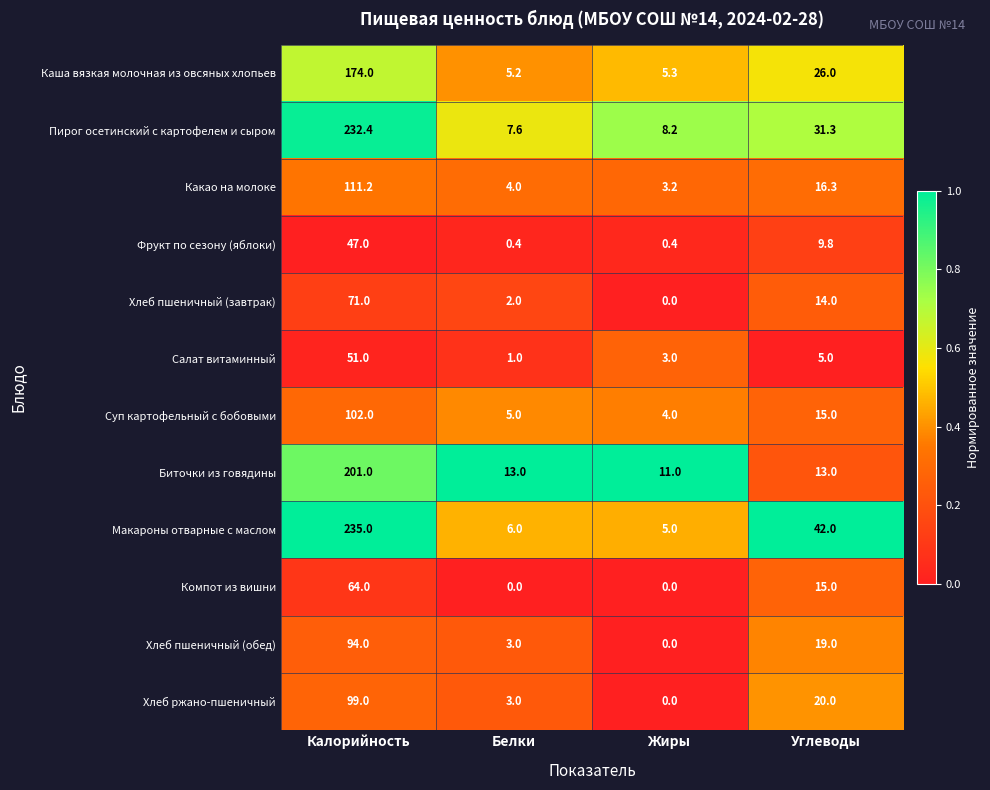

How many values in the Какао на молоке series are below 16?

2